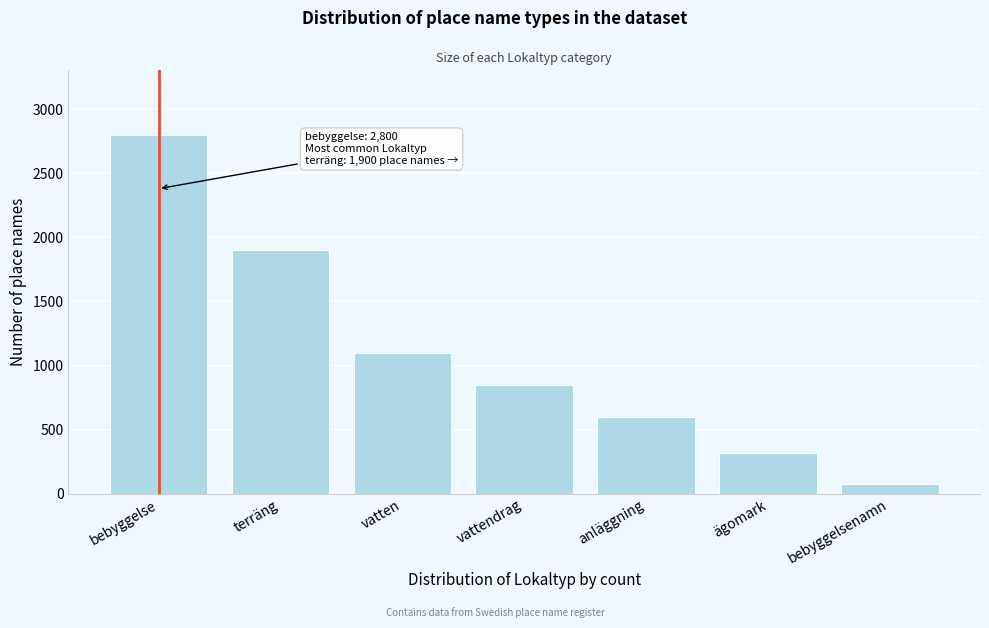

Reading right to left, transcribe all the data shown in this chart.

bebyggelsenamn=76	ägomark=320	anläggning=600	vattendrag=850	vatten=1100	terräng=1900	bebyggelse=2800